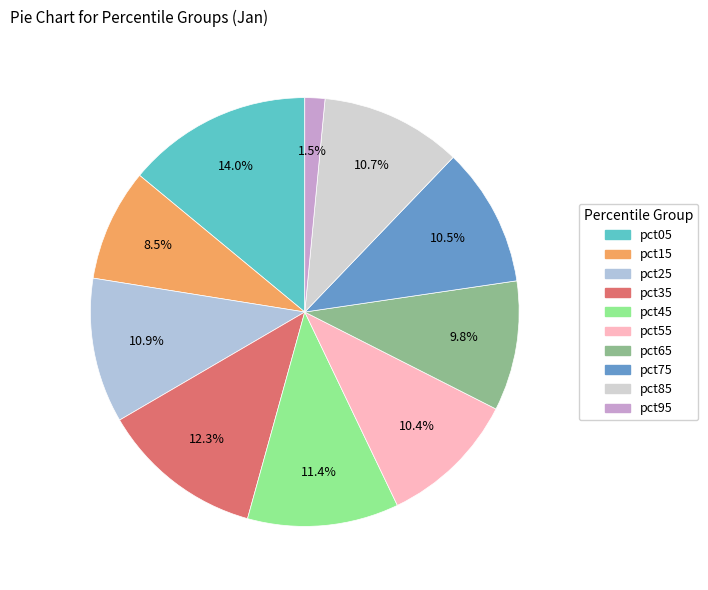

What percentage is the pct05 slice, to the nearest percent?

14%